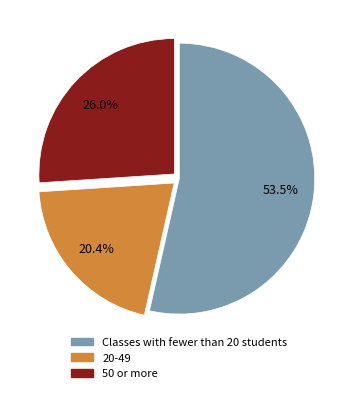

Is there a majority slice in this chart?

Yes